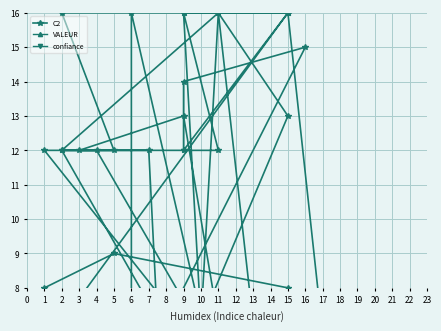

True or false: confiance has a value of 1 at 13.

False